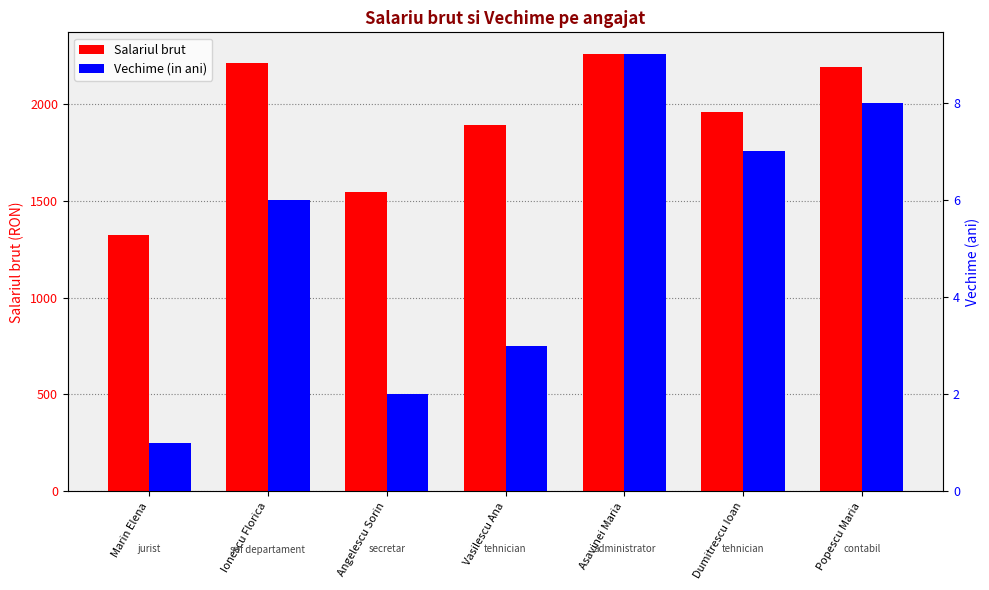

What is the difference between the maximum and minimum values in the Salariul brut series?

934